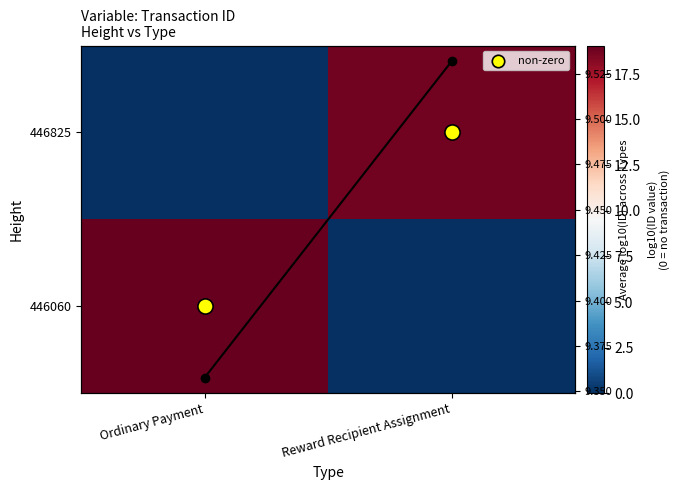

Is the value of Row mean at Reward Recipient Assignment greater than the value of 446825 at Reward Recipient Assignment?

No